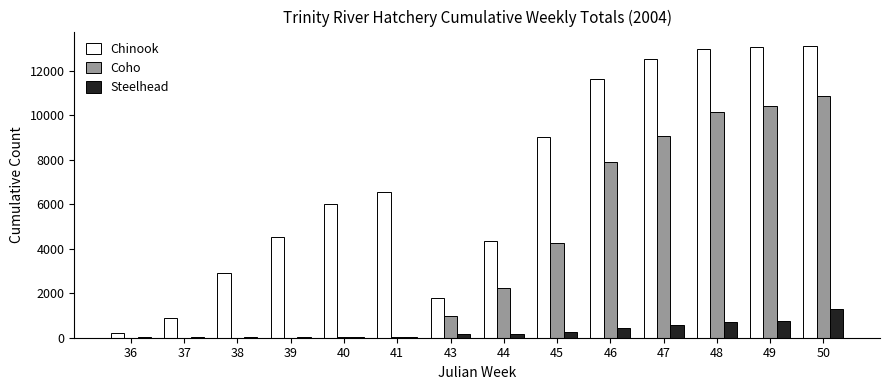

Is the value of Steelhead at 41 greater than the value of Chinook at 39?

No